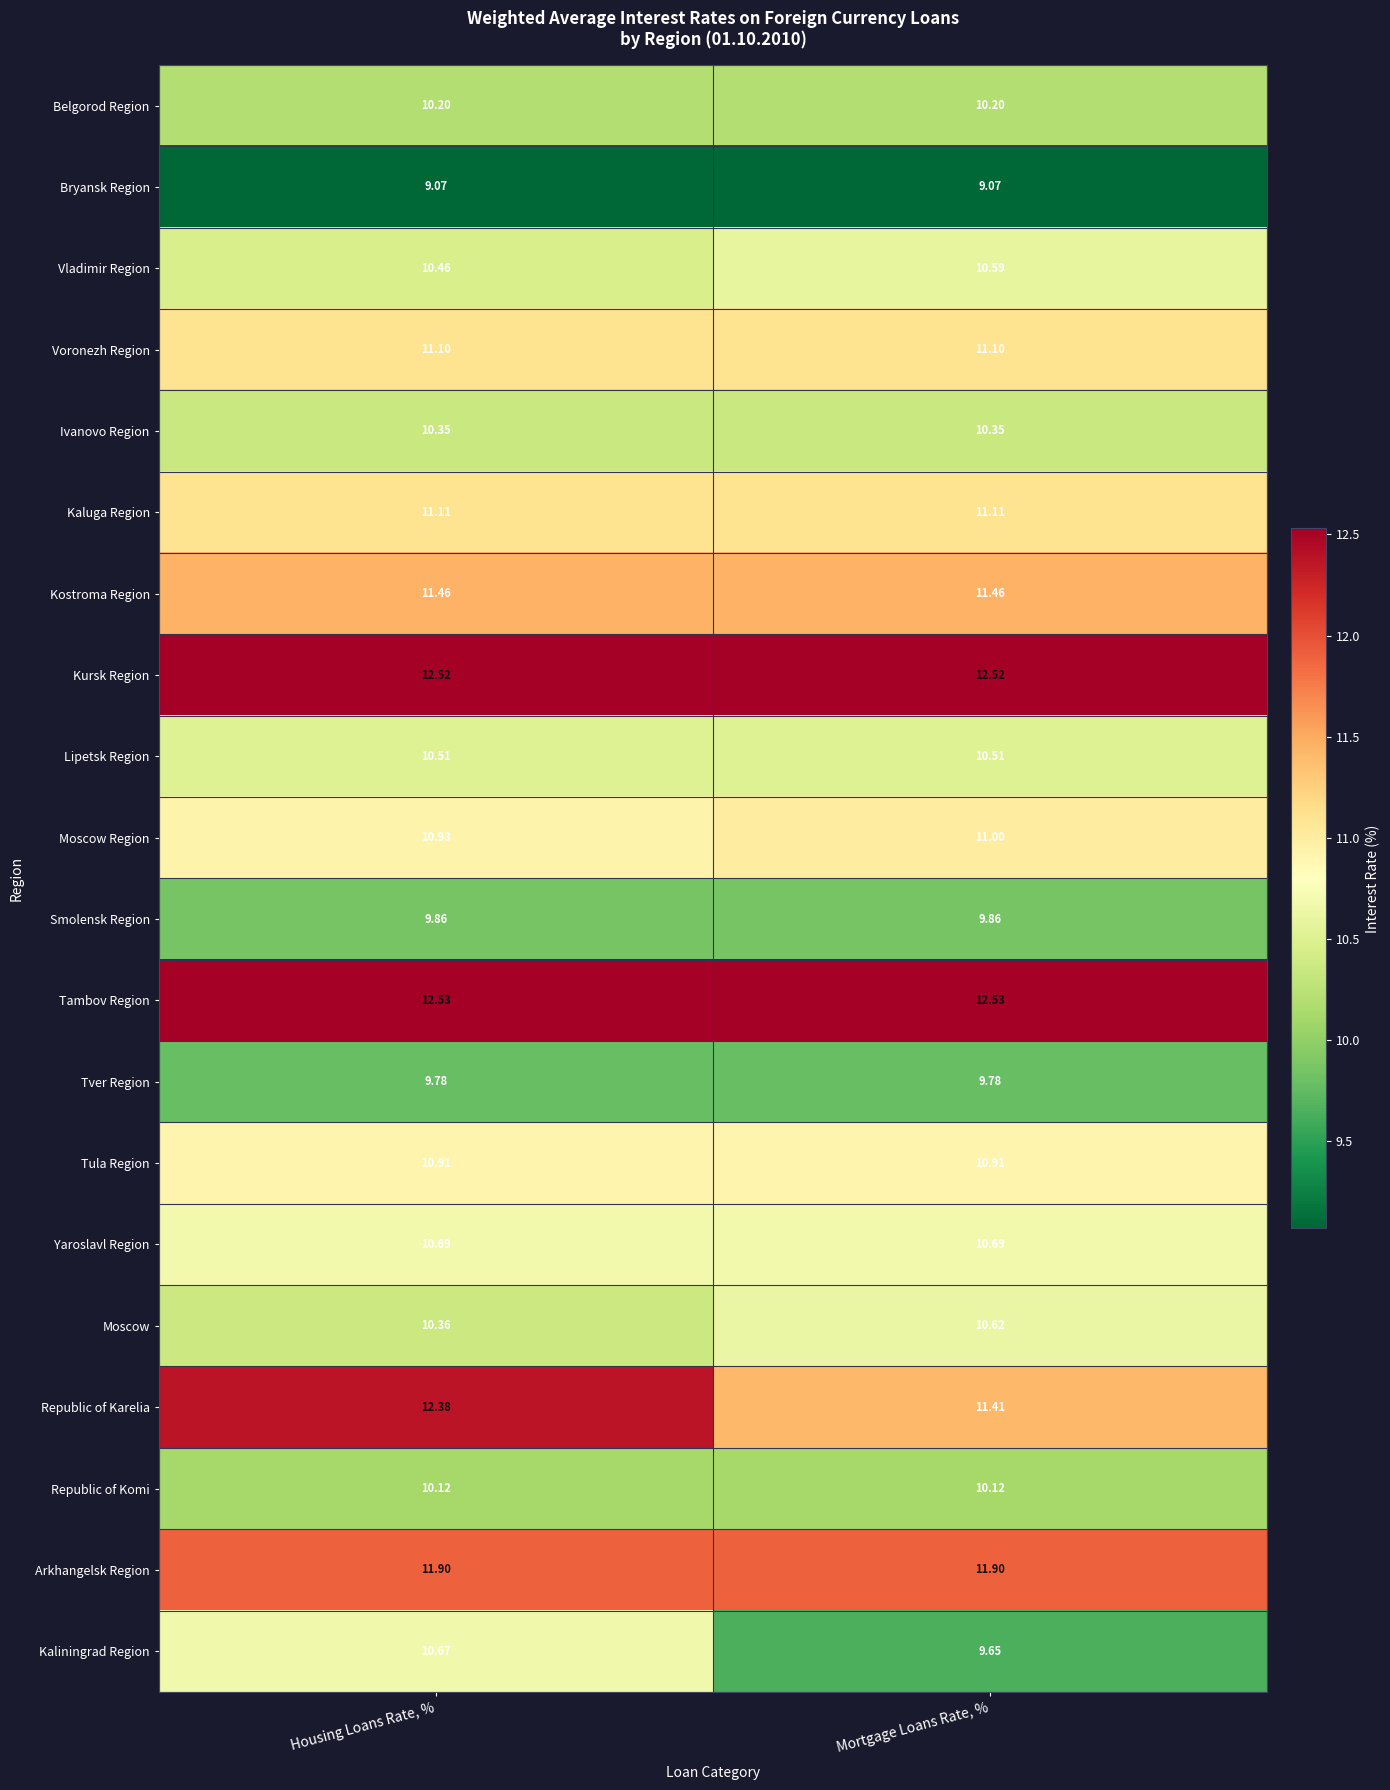

At which label does Vladimir Region reach its peak?

Mortgage Loans Rate, %